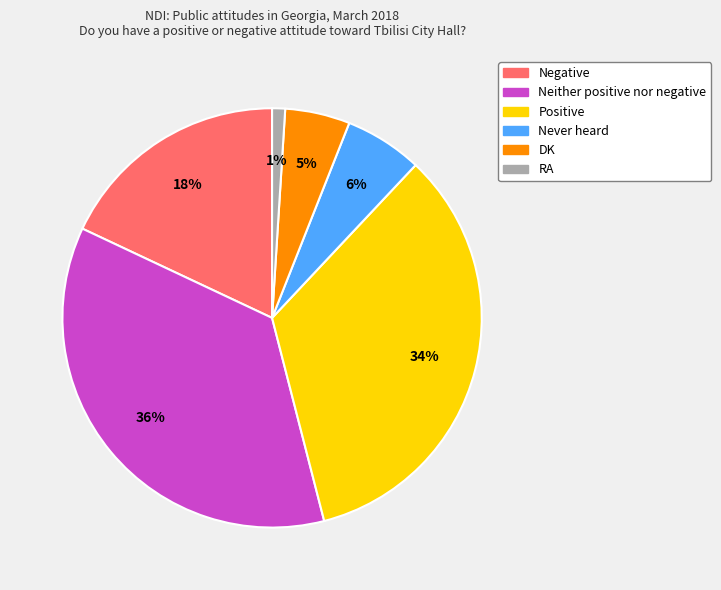

What is the largest slice in the pie chart?

Neither positive nor negative